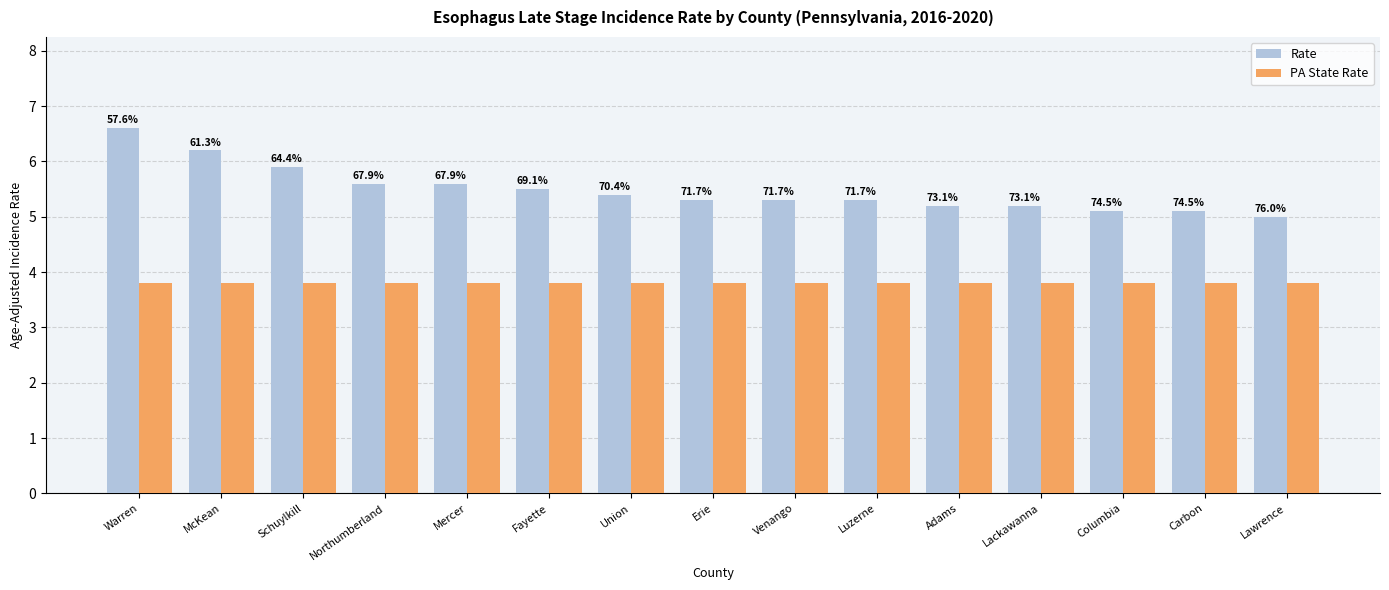

Rank the series by their average value, from lowest to highest.

PA State Rate, Rate